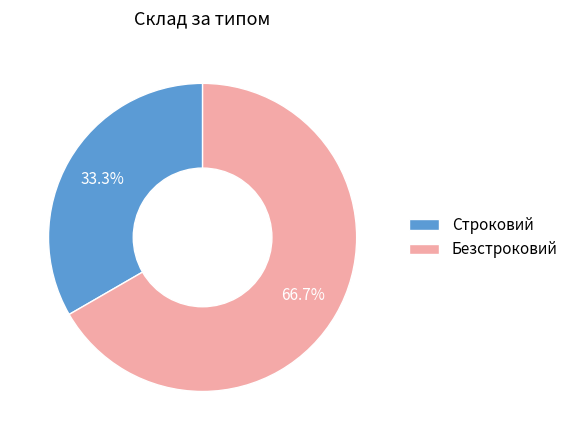

What percentage is the Безстроковий slice, to the nearest percent?

67%